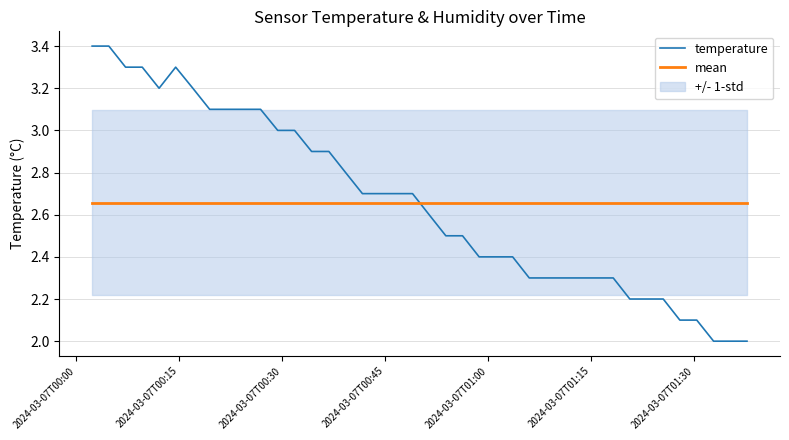

After their last crossing, which series has the higher values: temperature or mean?

mean